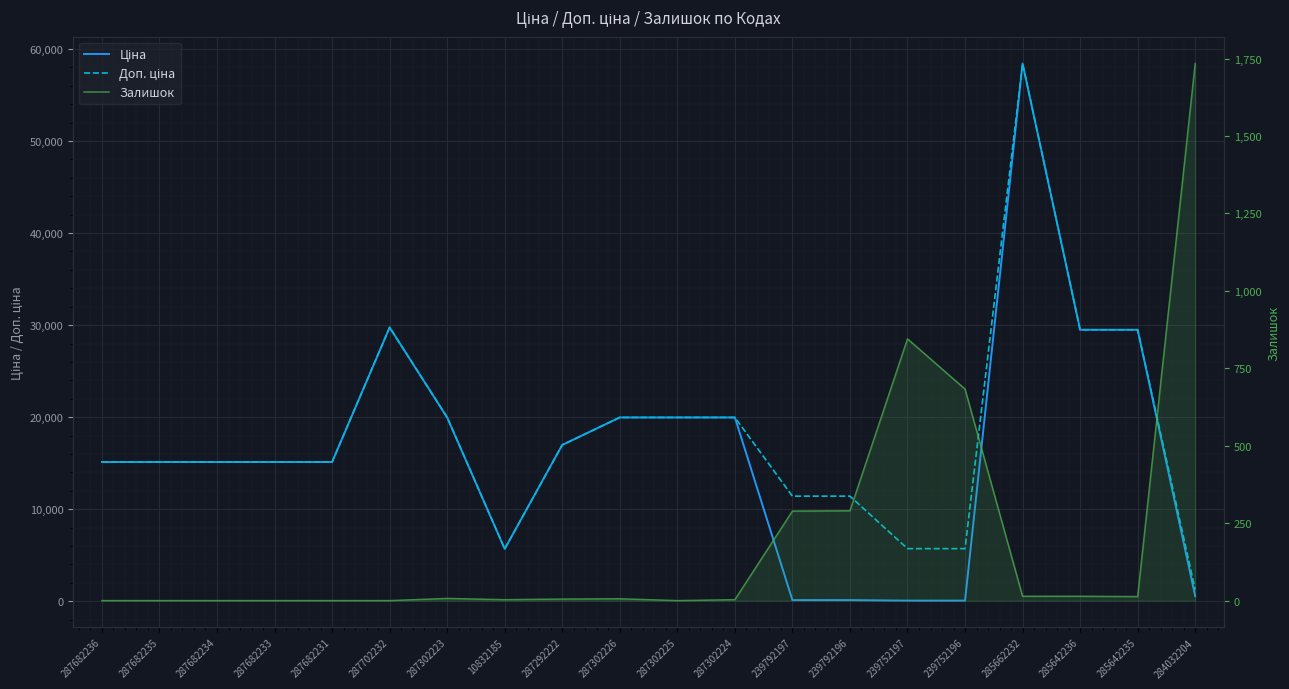

What position from the right is 287682235?

19